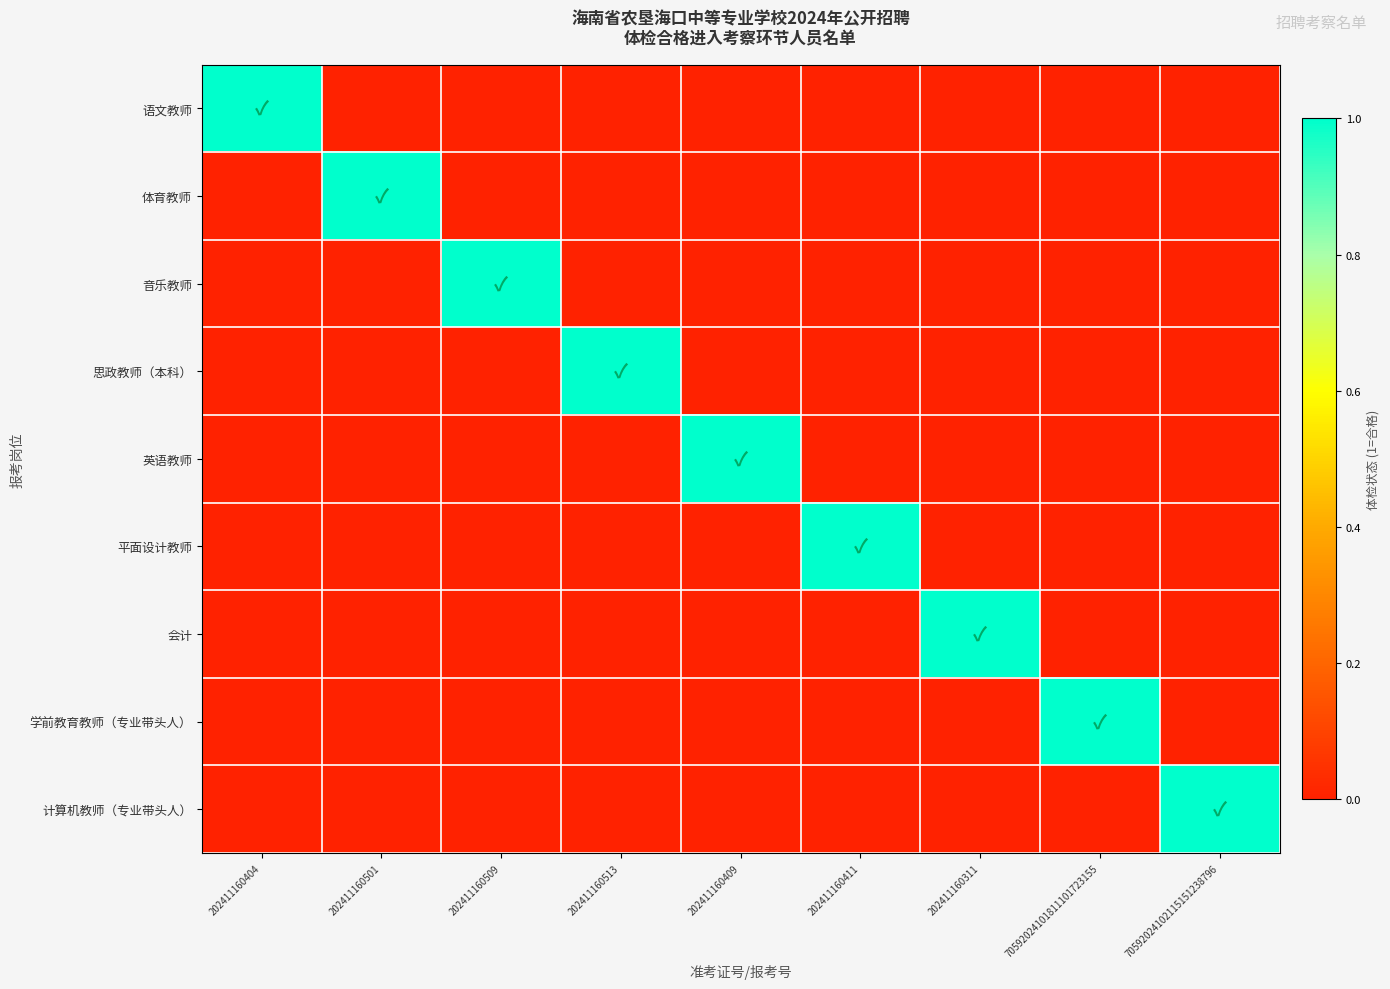

Reading left to right, extract all data points from this chart.

语文教师: 202411160404=1	202411160501=0	202411160509=0	202411160513=0	202411160409=0	202411160411=0	202411160311=0	70592024101811101723155=0	70592024102115151238796=0
体育教师: 202411160404=0	202411160501=1	202411160509=0	202411160513=0	202411160409=0	202411160411=0	202411160311=0	70592024101811101723155=0	70592024102115151238796=0
音乐教师: 202411160404=0	202411160501=0	202411160509=1	202411160513=0	202411160409=0	202411160411=0	202411160311=0	70592024101811101723155=0	70592024102115151238796=0
思政教师（本科）: 202411160404=0	202411160501=0	202411160509=0	202411160513=1	202411160409=0	202411160411=0	202411160311=0	70592024101811101723155=0	70592024102115151238796=0
英语教师: 202411160404=0	202411160501=0	202411160509=0	202411160513=0	202411160409=1	202411160411=0	202411160311=0	70592024101811101723155=0	70592024102115151238796=0
平面设计教师: 202411160404=0	202411160501=0	202411160509=0	202411160513=0	202411160409=0	202411160411=1	202411160311=0	70592024101811101723155=0	70592024102115151238796=0
会计: 202411160404=0	202411160501=0	202411160509=0	202411160513=0	202411160409=0	202411160411=0	202411160311=1	70592024101811101723155=0	70592024102115151238796=0
学前教育教师（专业带头人）: 202411160404=0	202411160501=0	202411160509=0	202411160513=0	202411160409=0	202411160411=0	202411160311=0	70592024101811101723155=1	70592024102115151238796=0
计算机教师（专业带头人）: 202411160404=0	202411160501=0	202411160509=0	202411160513=0	202411160409=0	202411160411=0	202411160311=0	70592024101811101723155=0	70592024102115151238796=1